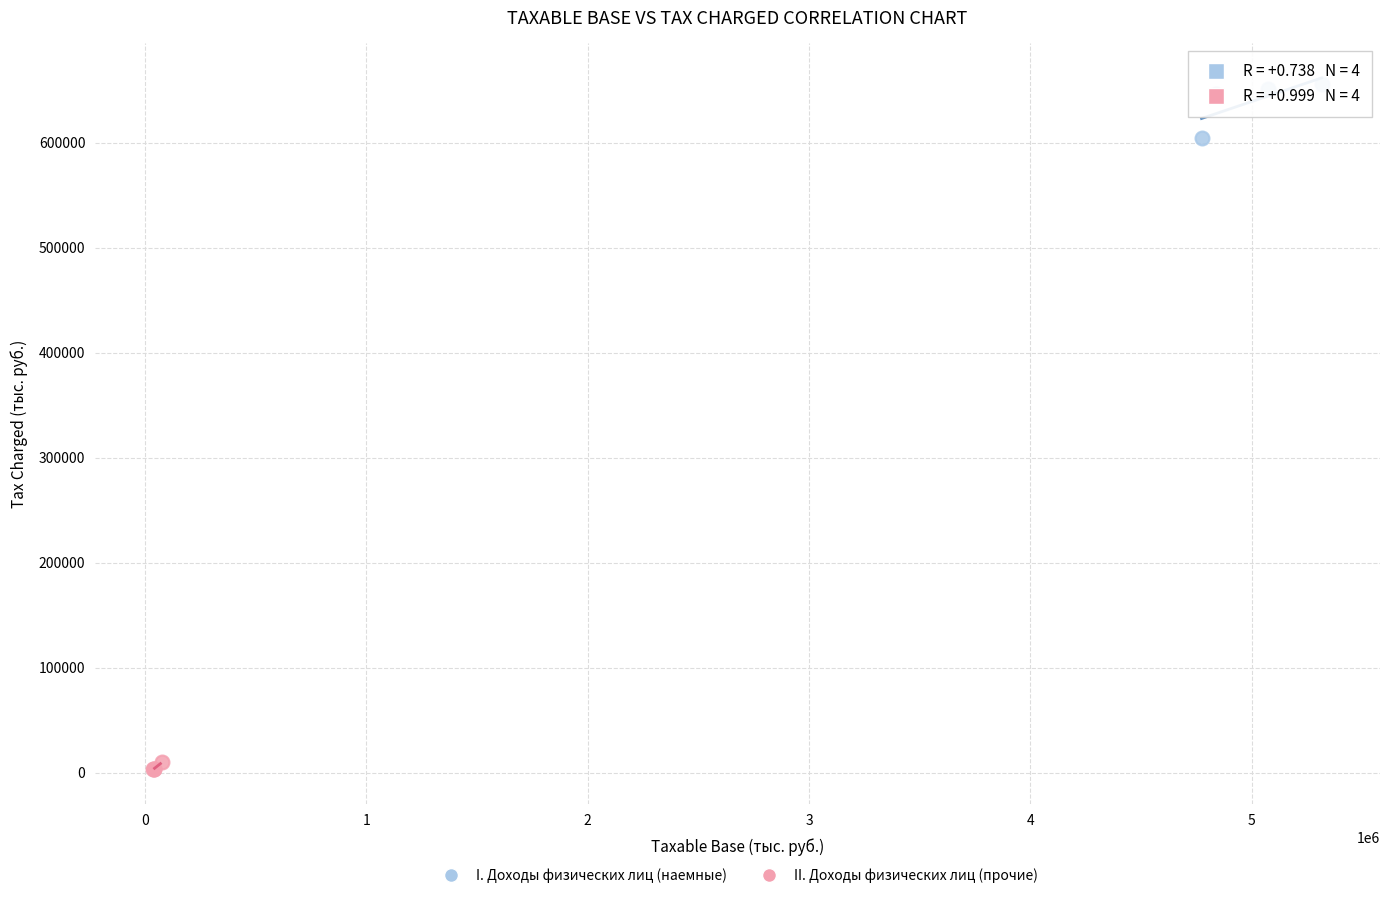

Which series reaches the maximum Y coordinate?

I. Доходы физических лиц (наемные)